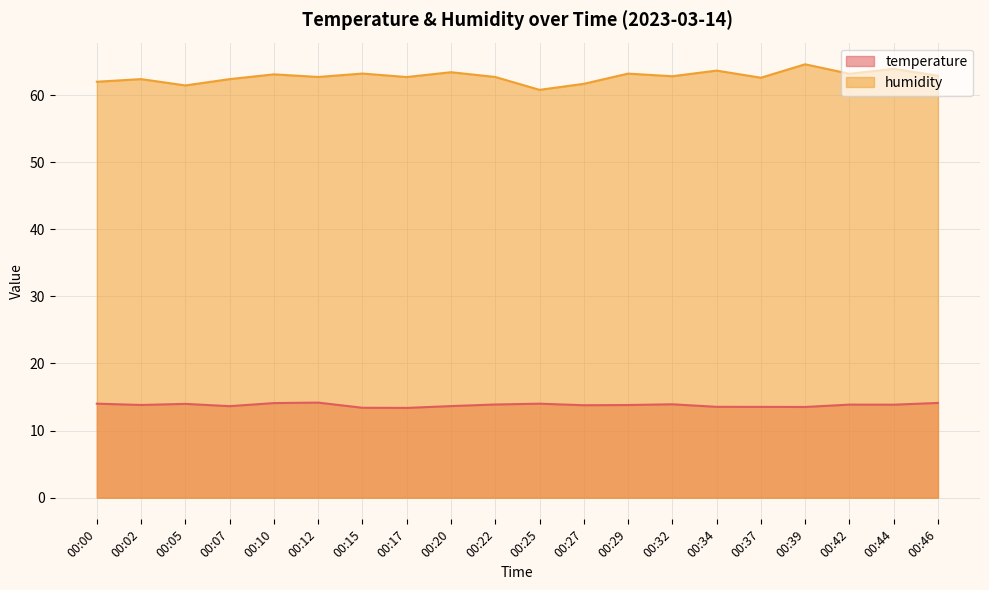

At how many categories does at least one series exceed 23?

20